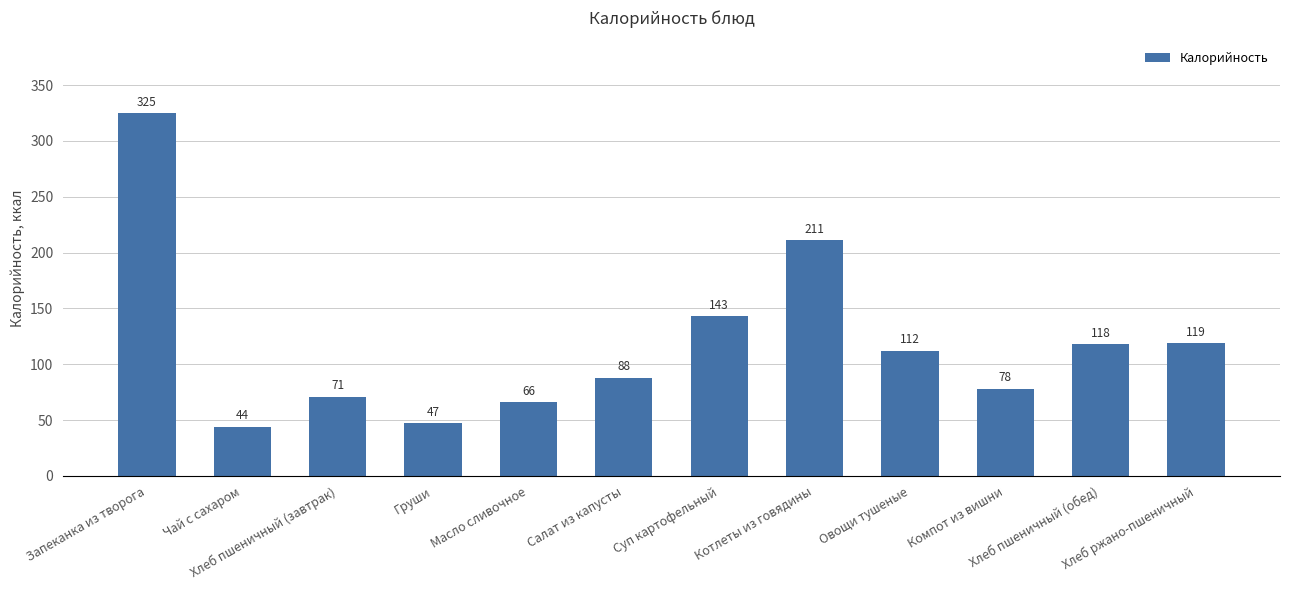

Approximately how many times larger is the value at Груши compared to Салат из капусты?

0.5